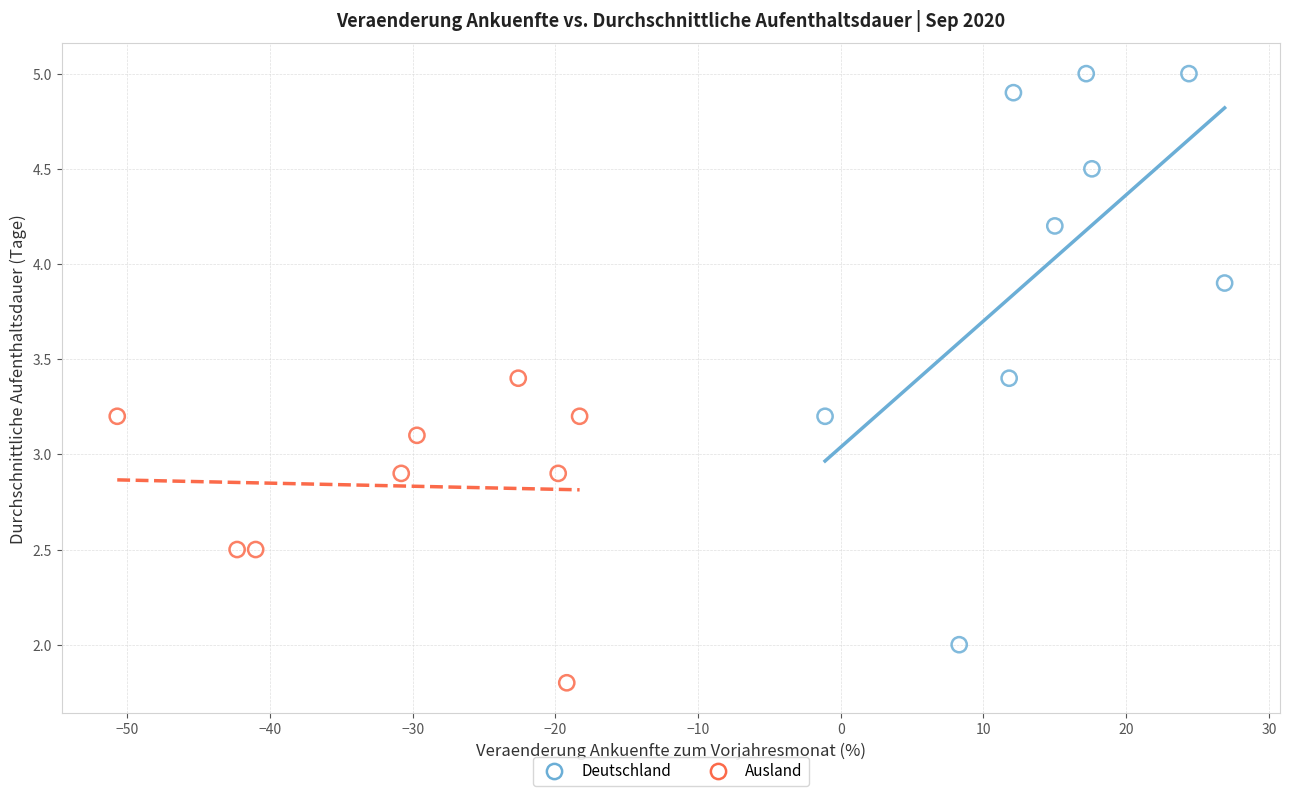

Which series contains the highest Y value?

Deutschland